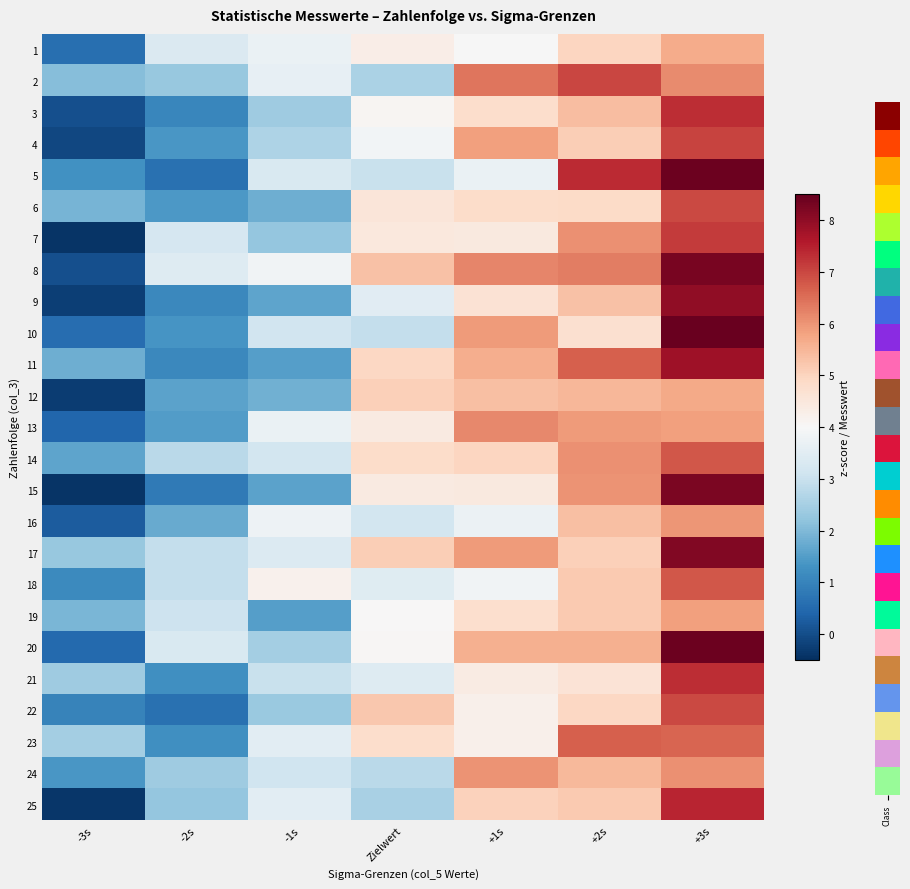

What is the total value across all series at -3s?

22.1